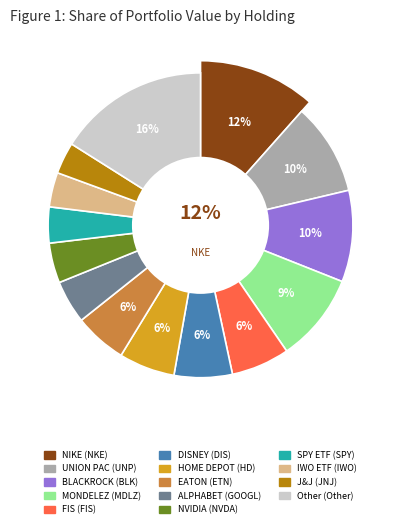

Between BLK and IWO, which is larger?

BLK